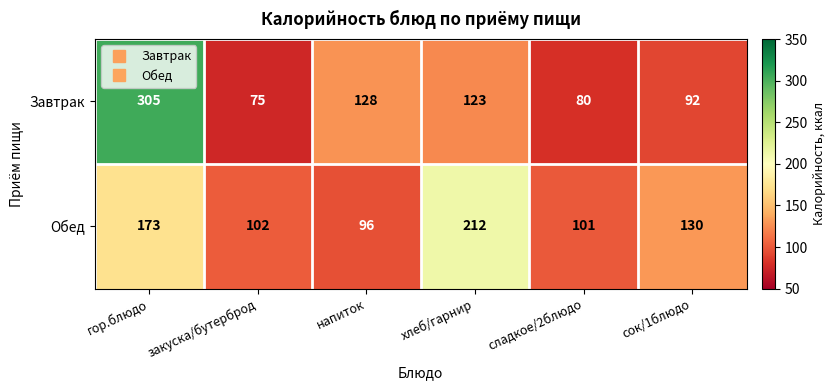

At which category is the sum across all series the highest?

гор.блюдо